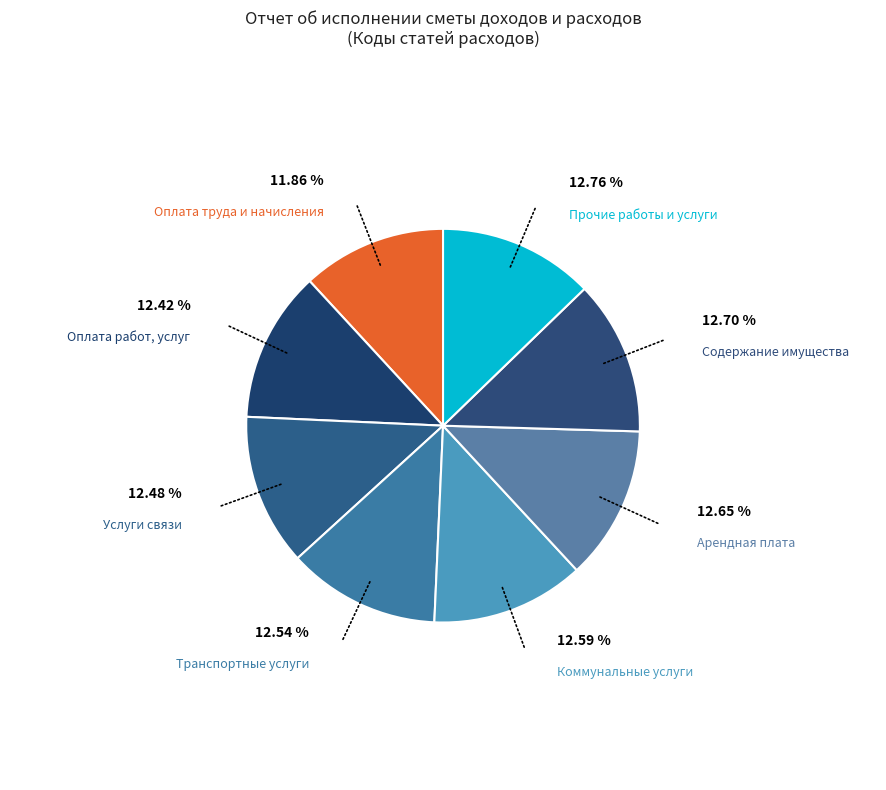

Approximately how many times larger is the value at Услуги связи compared to Арендная плата?

1.0